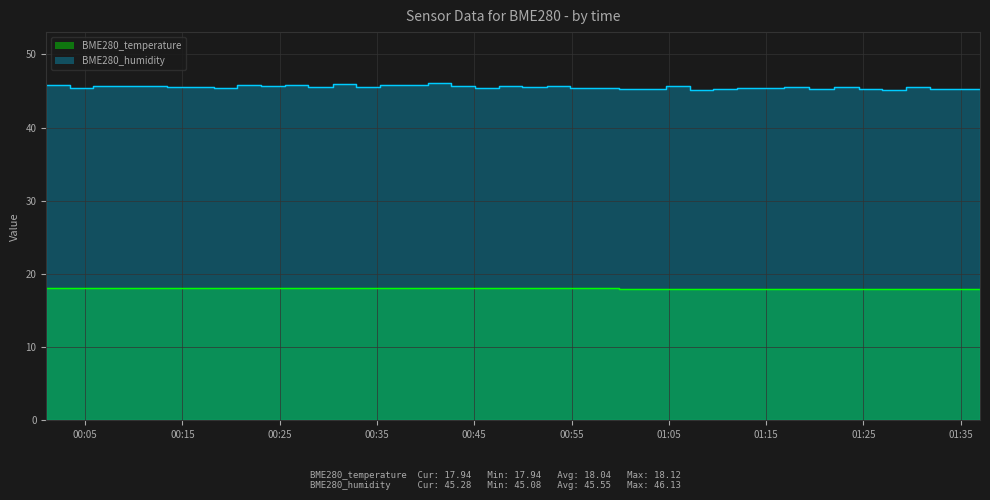

What value does the BME280_temperature series have at 2021/04/16 00:10:56?

18.1